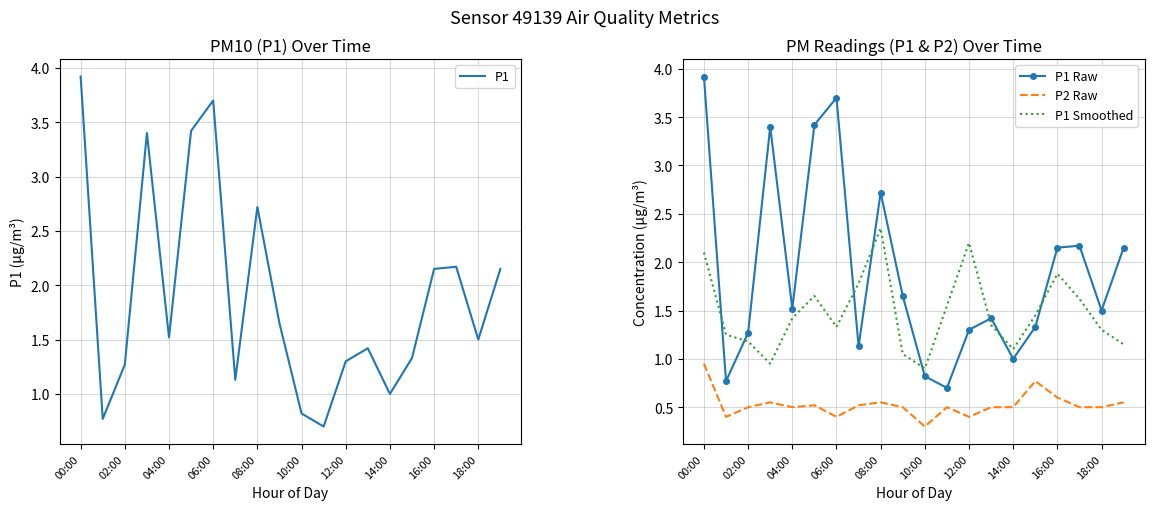

What is the difference between the maximum and minimum values in the P1 series?

3.2